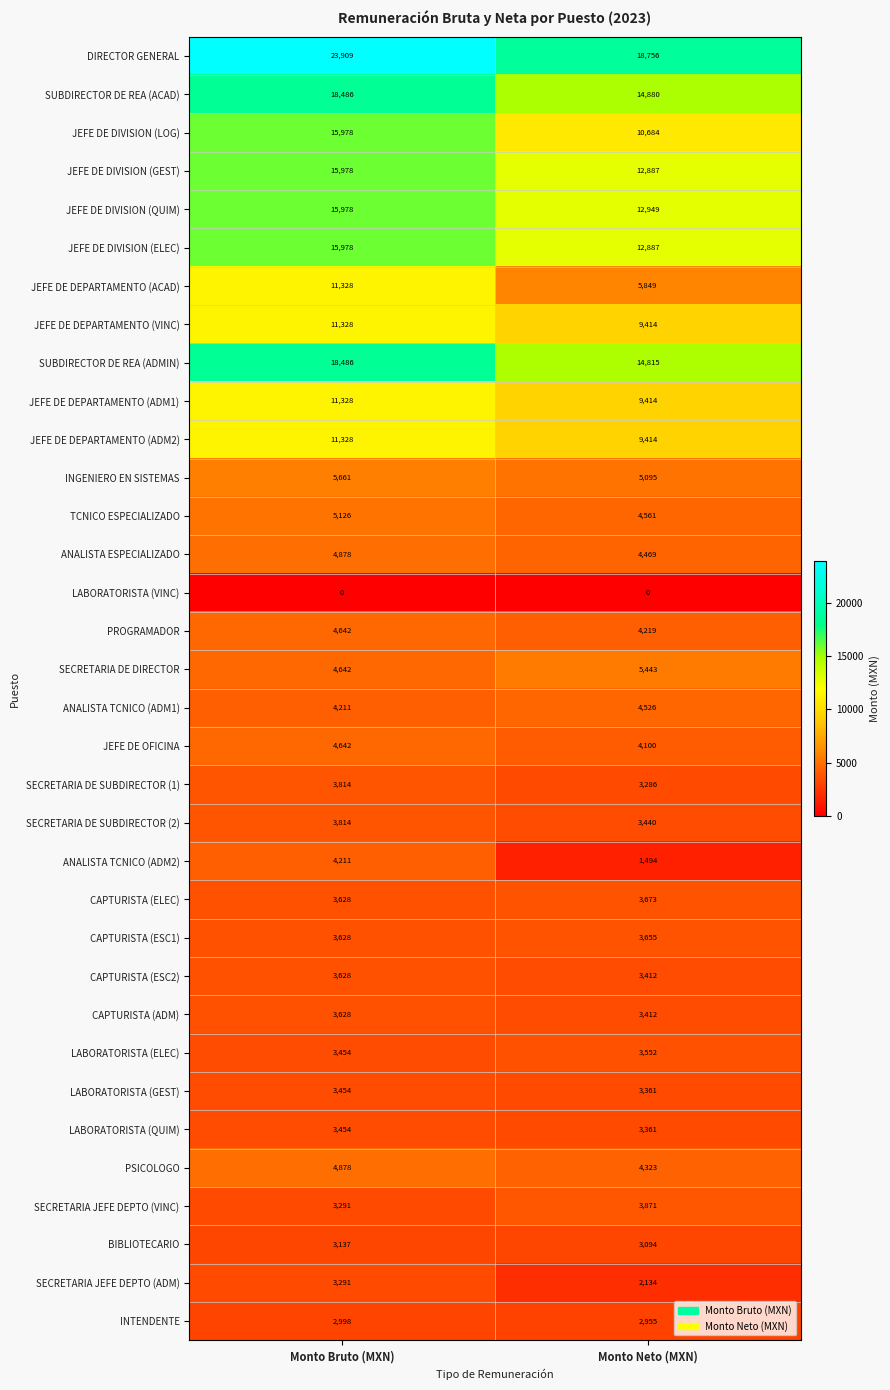

At how many categories does at least one series exceed 20021?

1